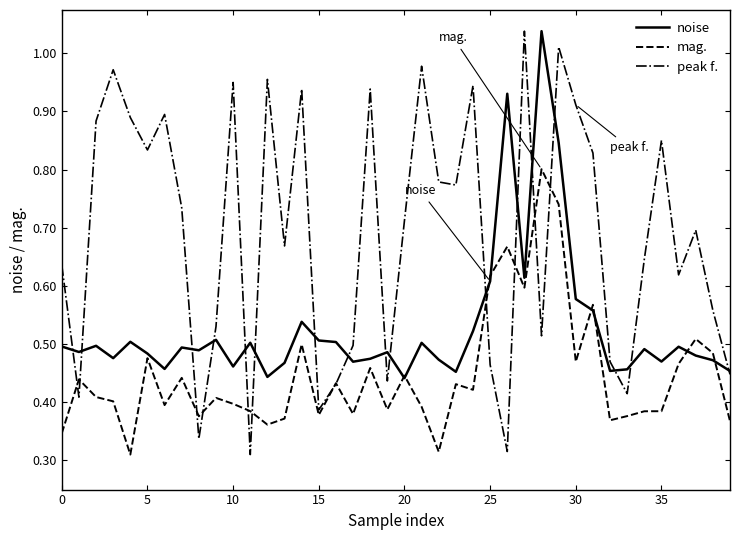

Which series has the largest total across all categories?

peak f.